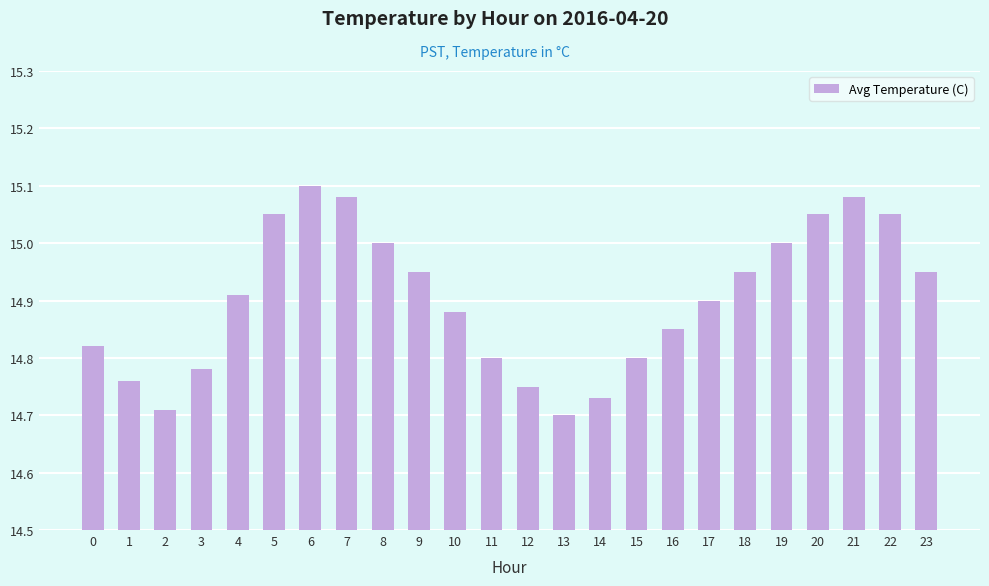

Approximately how many times larger is the value at 0 compared to 20?

1.0